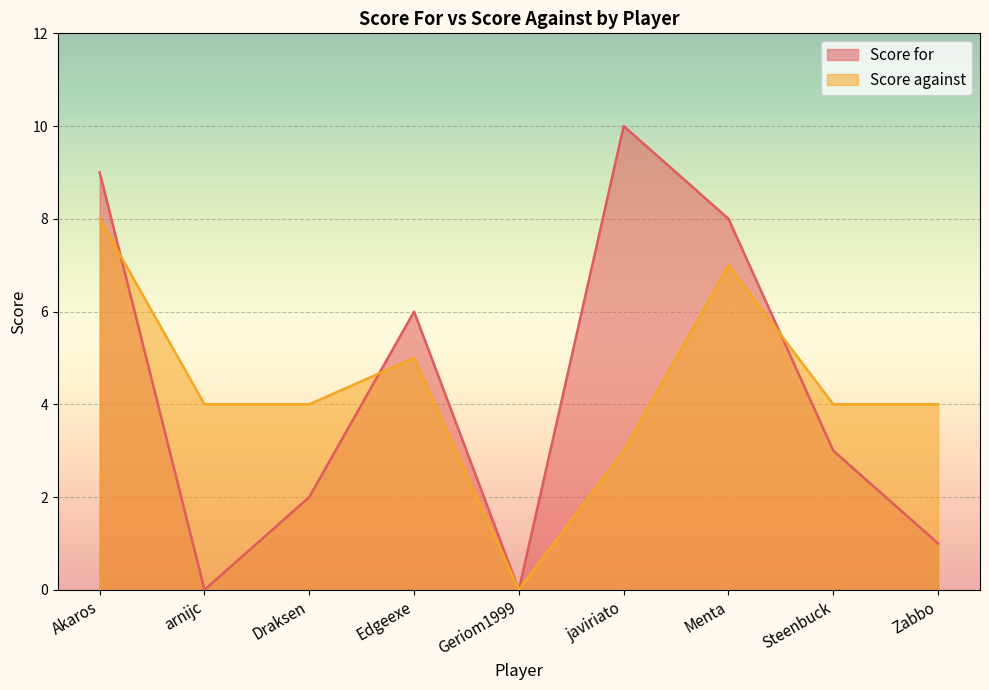

Which series ends up on top after the final intersection of Score against and Score for?

Score against